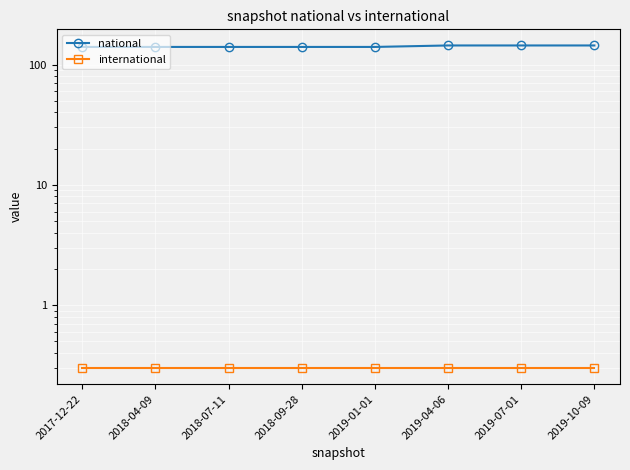

Which category has the highest value across all series?

2019-04-06